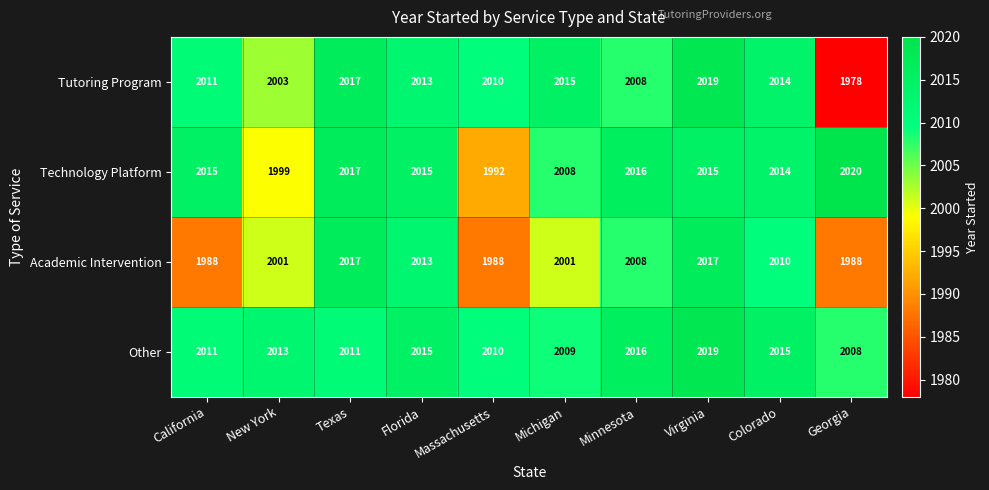

What is the total value across all series at New York?

8016